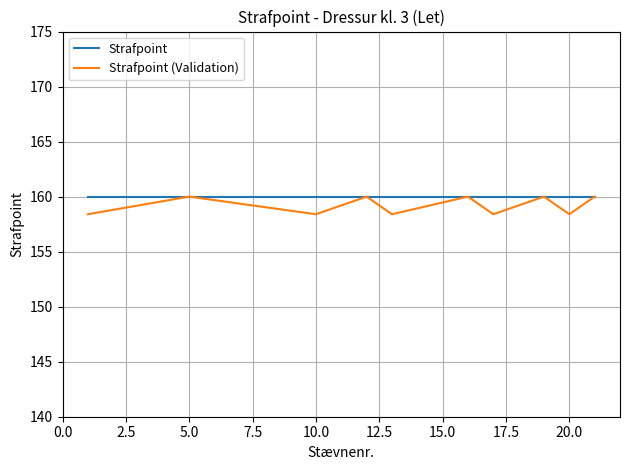

What are all the series names shown in the legend?

Strafpoint, Strafpoint (Validation)